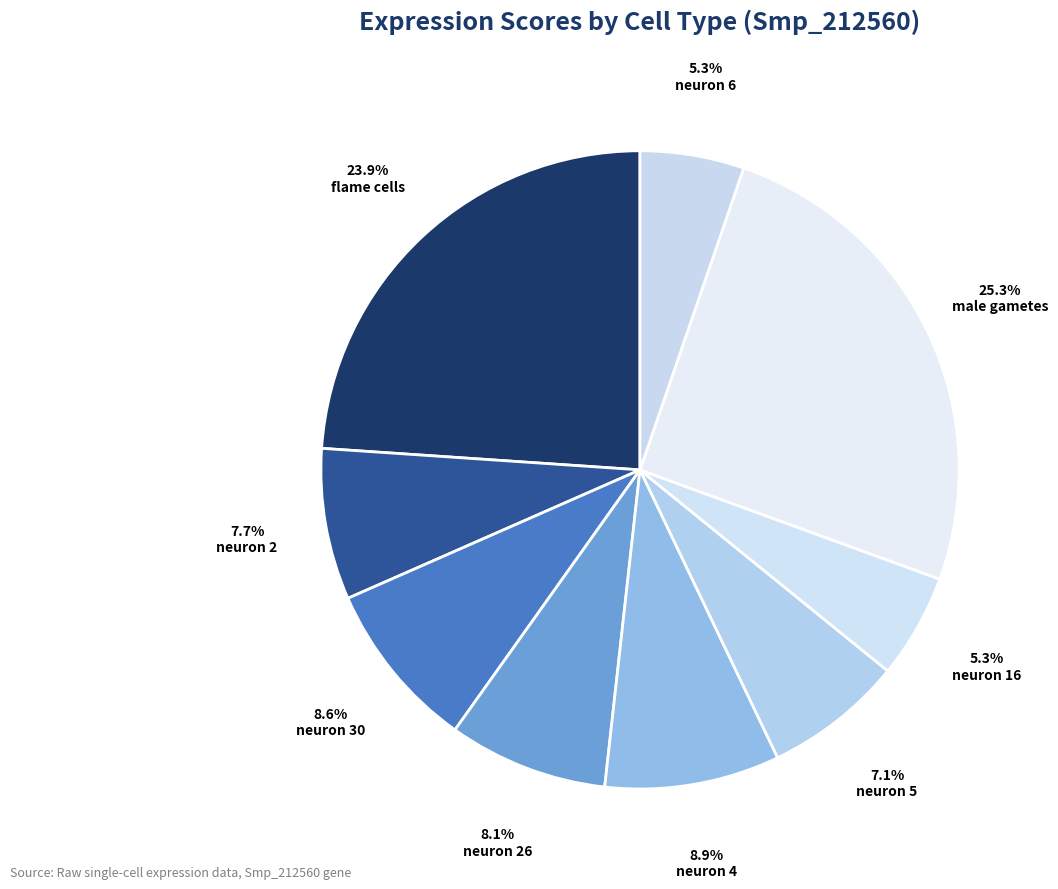

The flame cells slice represents 12% of the pie. True or false?

False